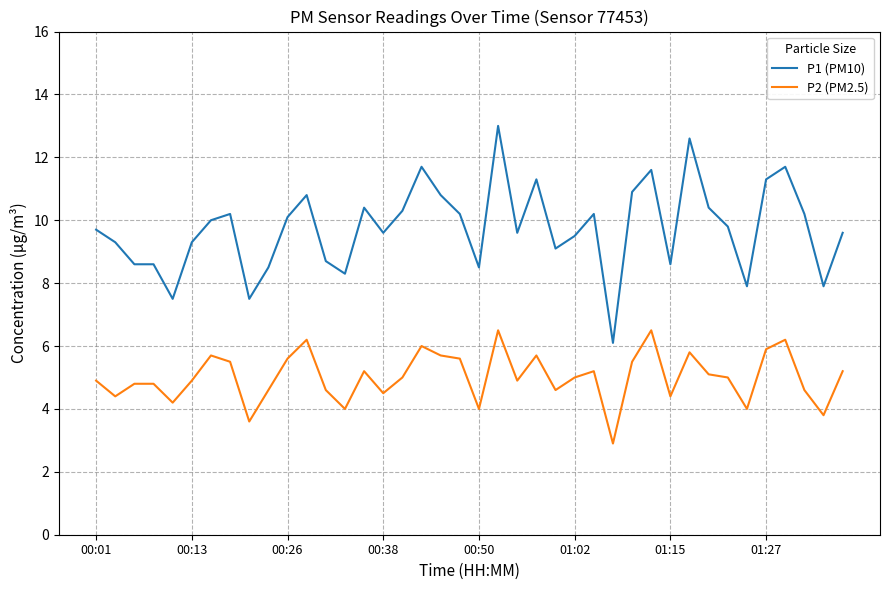

True or false: P1 (PM10) and P2 (PM2.5) cross at least once.

False